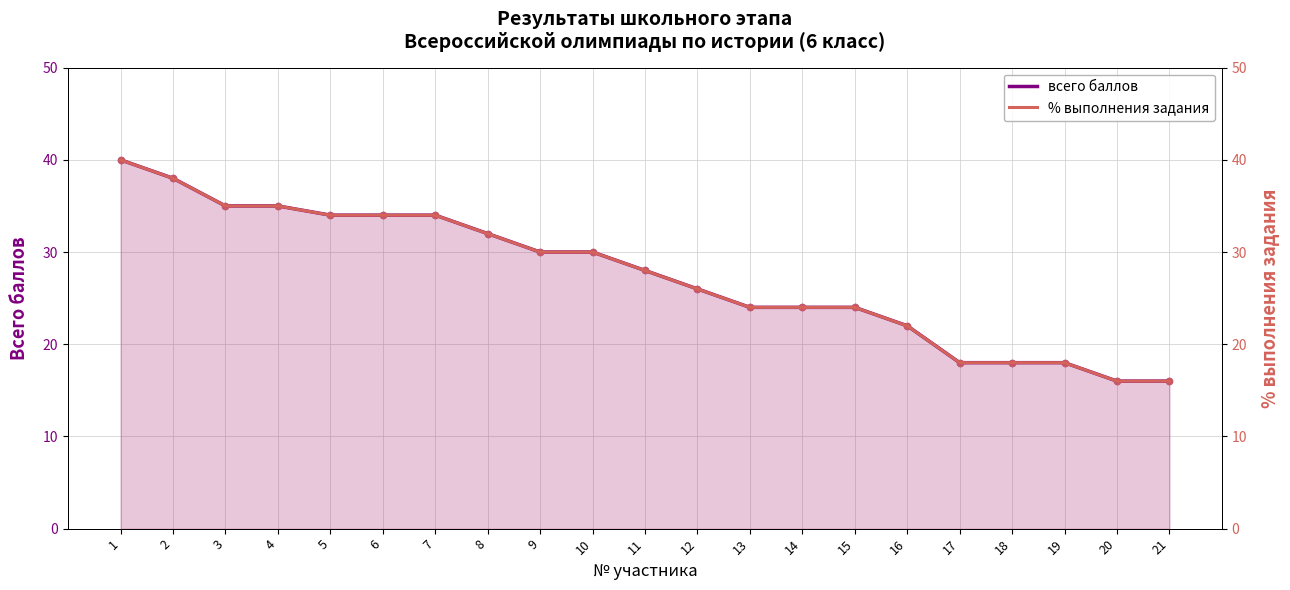

Which series has the widest spread of Y values?

всего баллов